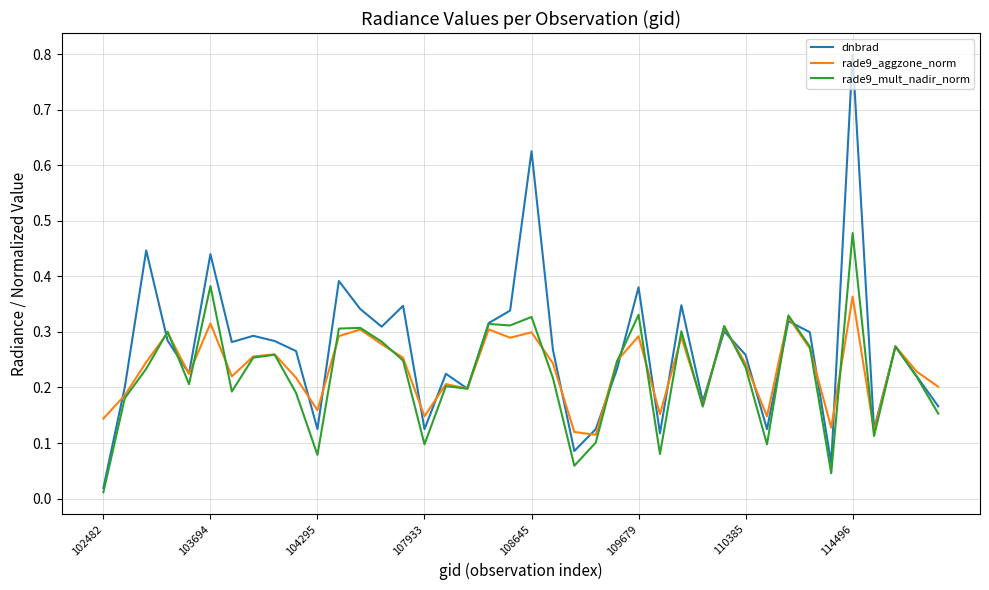

List the series in order of their overall mean, lowest first.

rade9_mult_nadir_norm, rade9_aggzone_norm, dnbrad